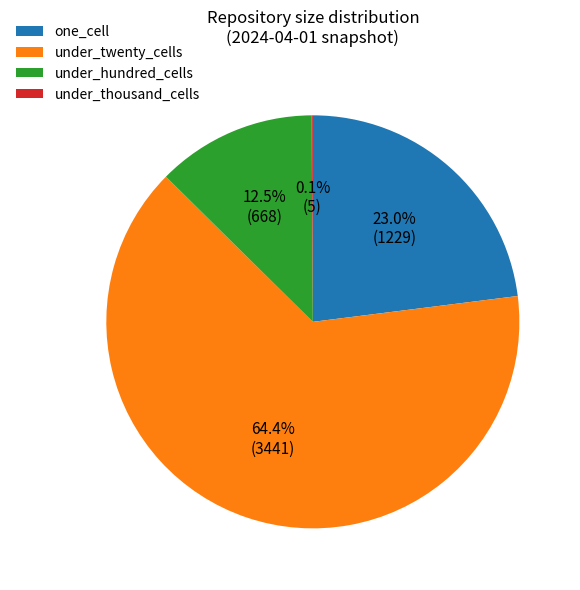

Between one_cell and under_twenty_cells, which is larger?

under_twenty_cells